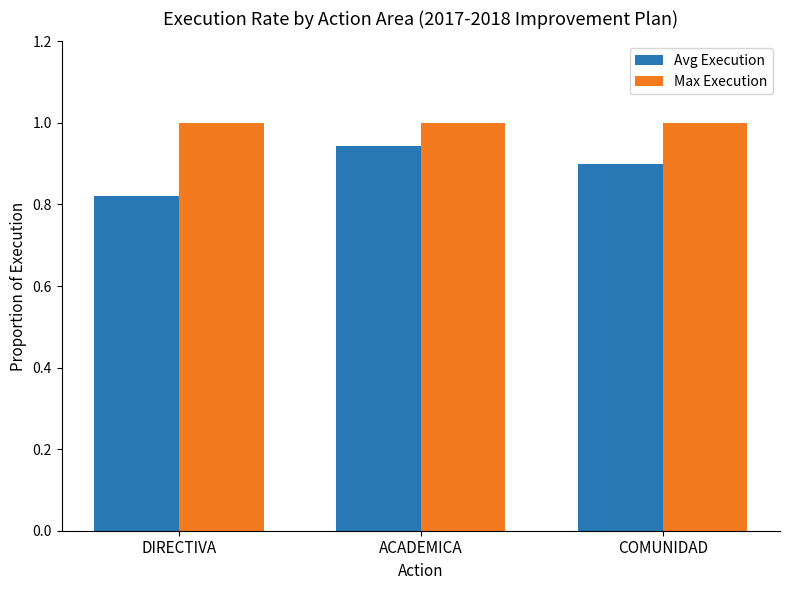

At which label does Avg Execution reach its minimum?

DIRECTIVA